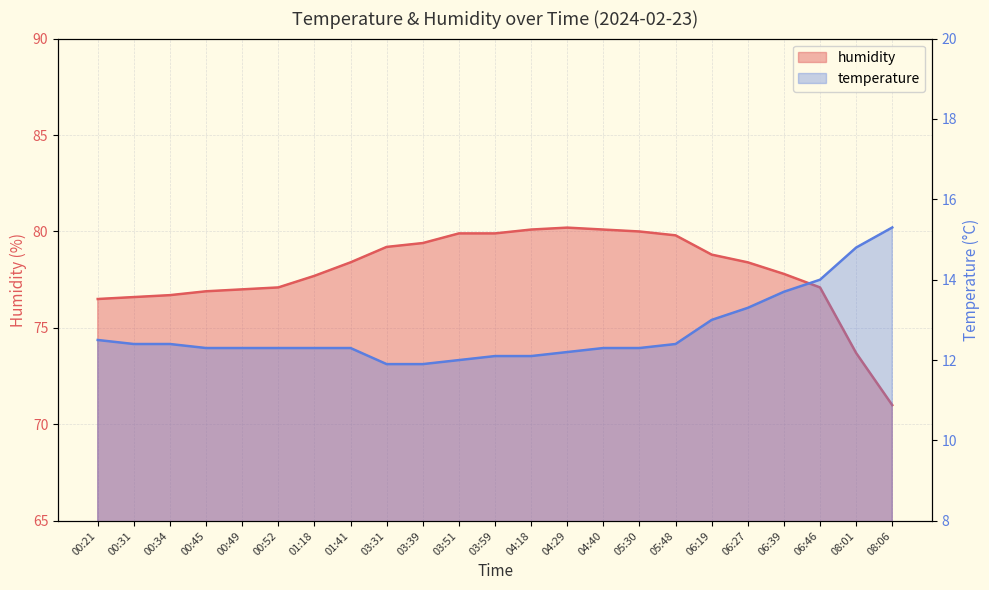

Which has a higher value, 06:19 or 00:52?

06:19